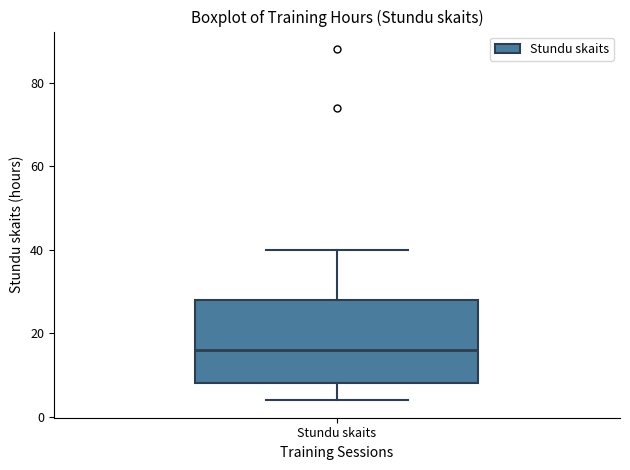

Read this box plot against the y-axis: the position of the median line, the range covered by the box, and the ends of both whiskers. The values are not printed on the chart, so give them approximately, as read against the axis.

median 16, box 8 to 28, whiskers 4 to 40